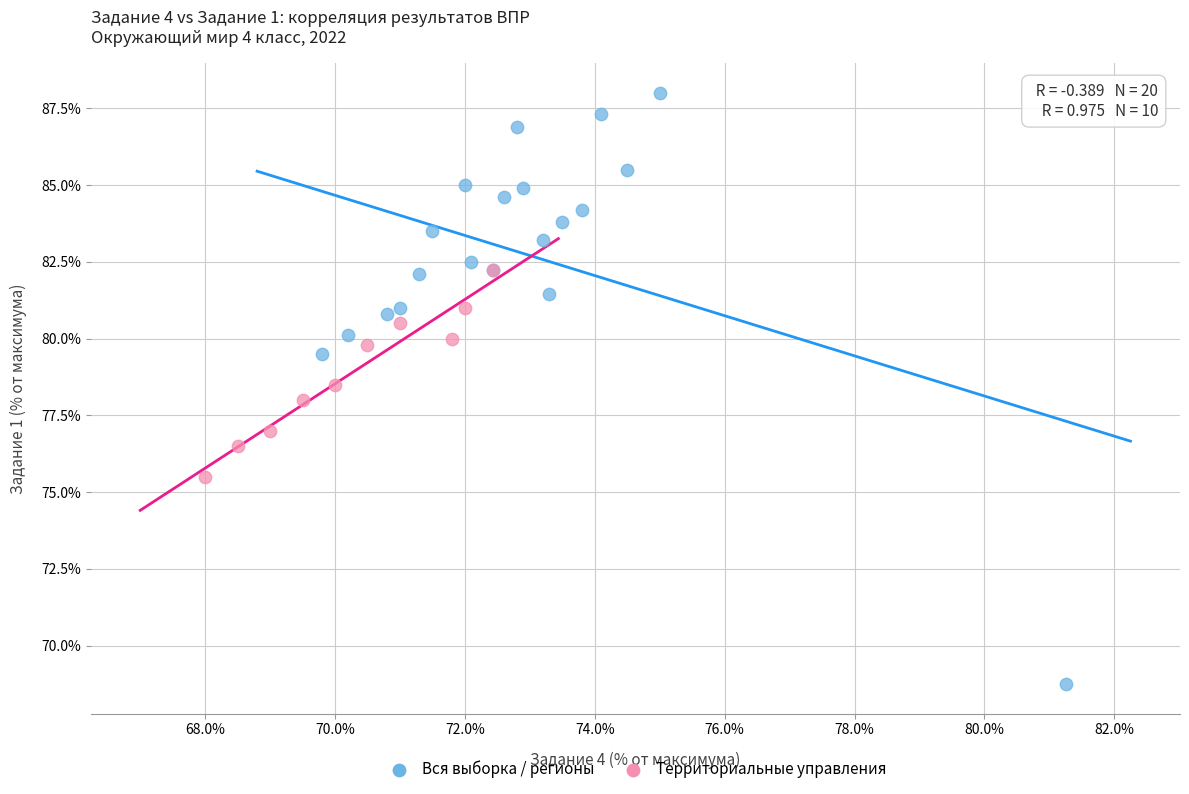

Which series contains the highest Y value?

Вся выборка / регионы